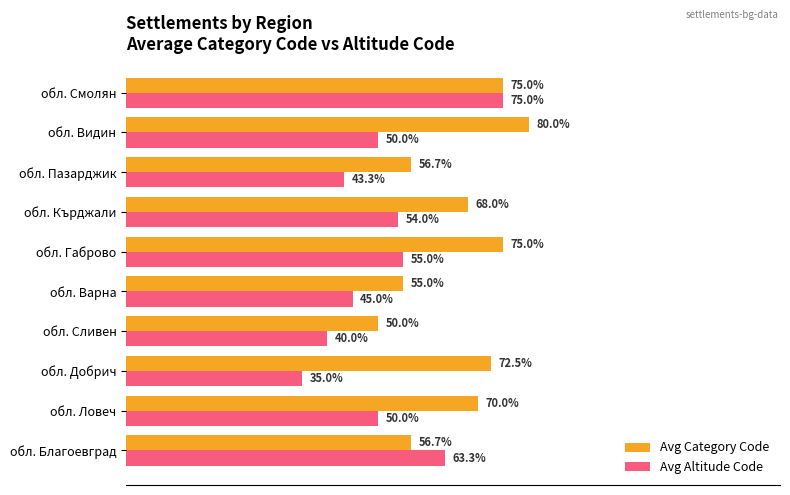

Which series has the largest total across all categories?

Avg Category Code